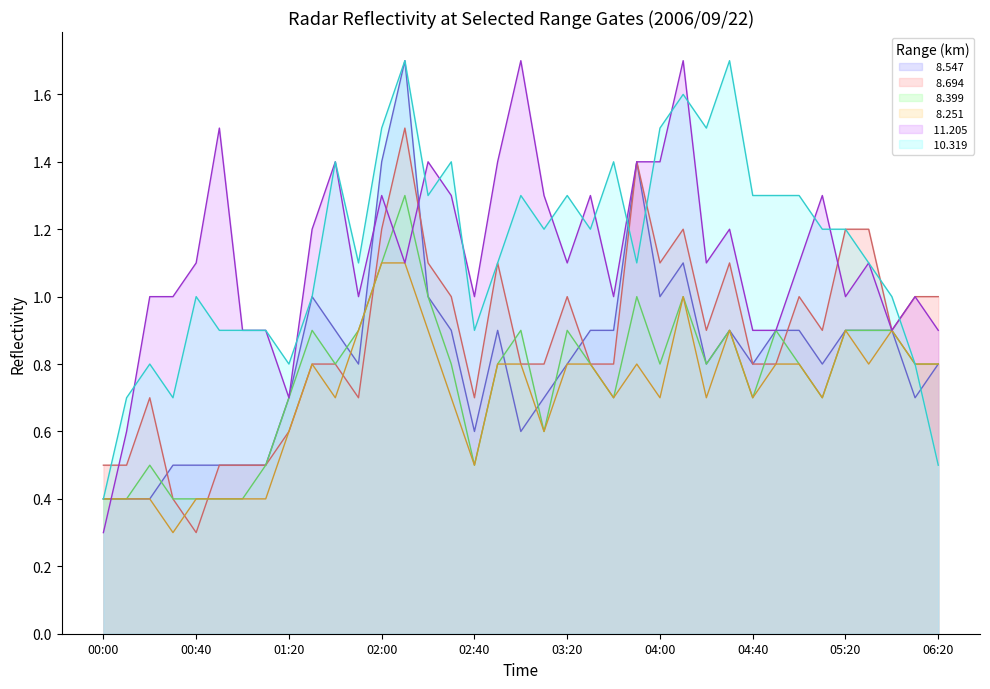

At how many categories does at least one series exceed 1?

26